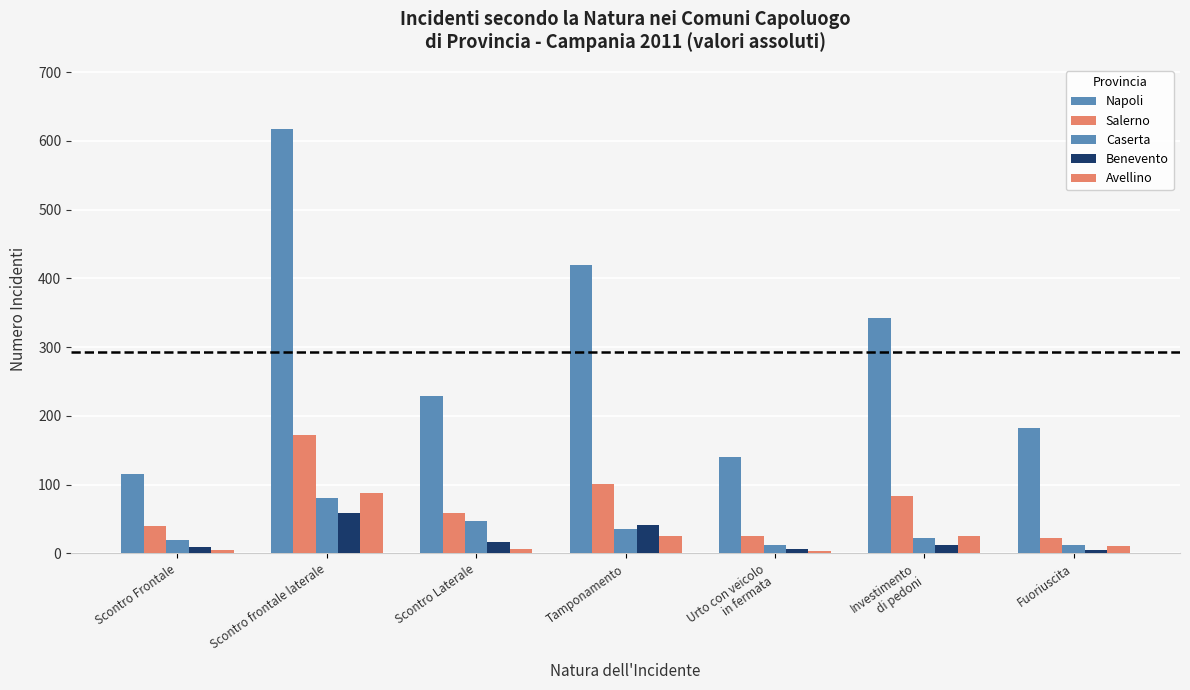

Reading left to right, transcribe all the data shown in this chart.

Napoli: Scontro Frontale=115	Scontro frontale laterale=618	Scontro Laterale=229	Tamponamento=419	Urto con veicolo
in fermata=140	Investimento
di pedoni=343	Fuoriuscita=183
Salerno: Scontro Frontale=40	Scontro frontale laterale=172	Scontro Laterale=59	Tamponamento=101	Urto con veicolo
in fermata=26	Investimento
di pedoni=84	Fuoriuscita=22
Caserta: Scontro Frontale=20	Scontro frontale laterale=81	Scontro Laterale=47	Tamponamento=36	Urto con veicolo
in fermata=13	Investimento
di pedoni=23	Fuoriuscita=13
Benevento: Scontro Frontale=10	Scontro frontale laterale=59	Scontro Laterale=16	Tamponamento=41	Urto con veicolo
in fermata=6	Investimento
di pedoni=12	Fuoriuscita=5
Avellino: Scontro Frontale=5	Scontro frontale laterale=88	Scontro Laterale=6	Tamponamento=26	Urto con veicolo
in fermata=4	Investimento
di pedoni=25	Fuoriuscita=11